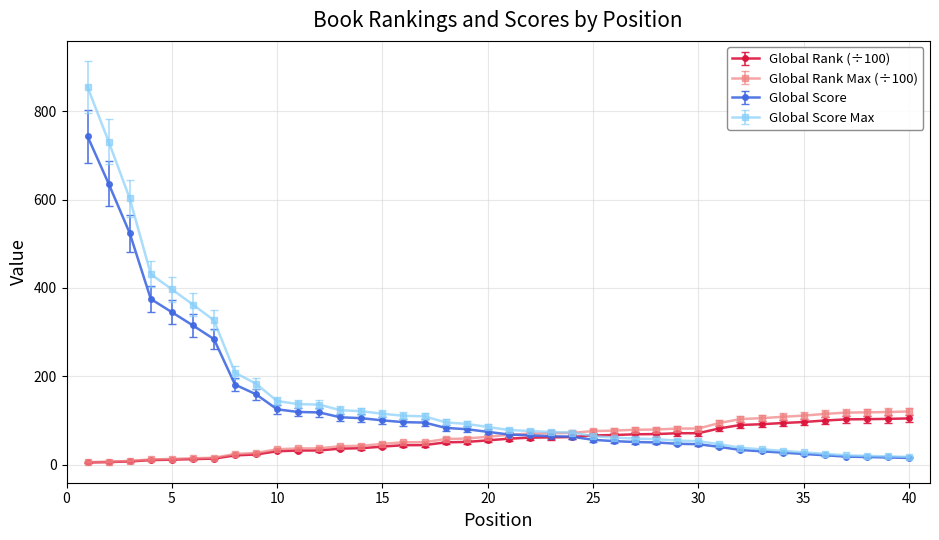

Which series has the largest range (max minus min)?

Global Score Max